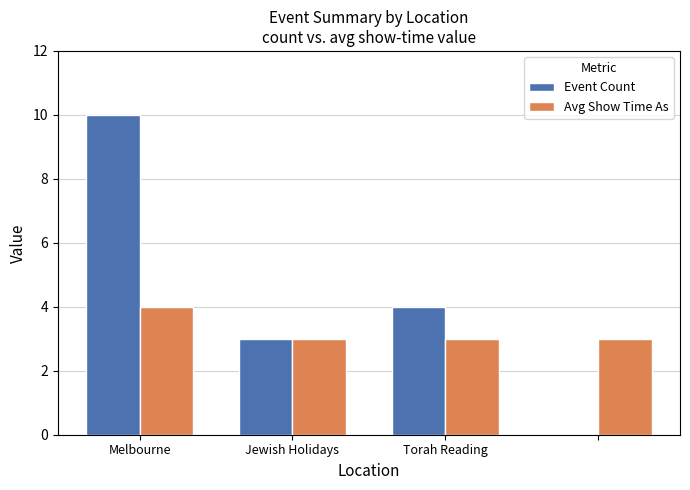

Which series has the largest total across all categories?

Event Count